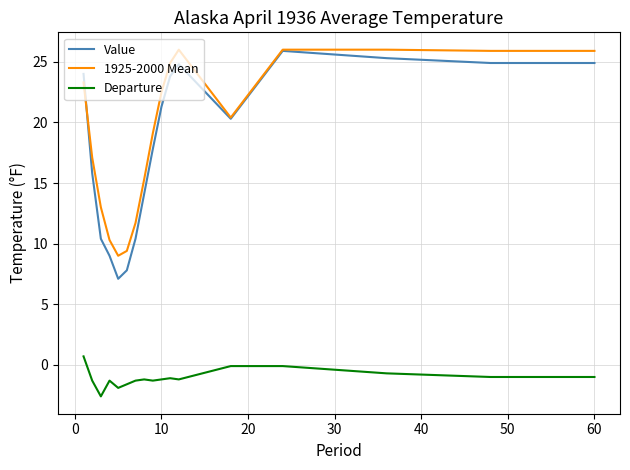

True or false: 1925-2000 Mean and Departure intersect in this chart.

False